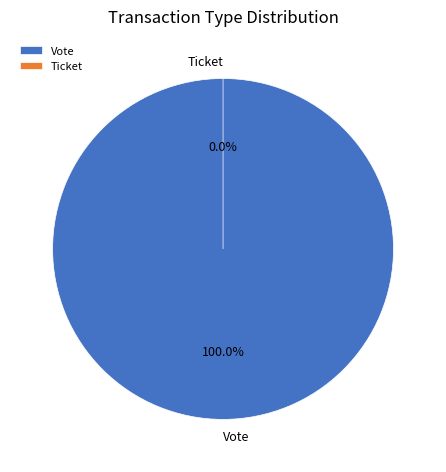

To the nearest percent, what is the combined percentage of Vote and Ticket?

100%